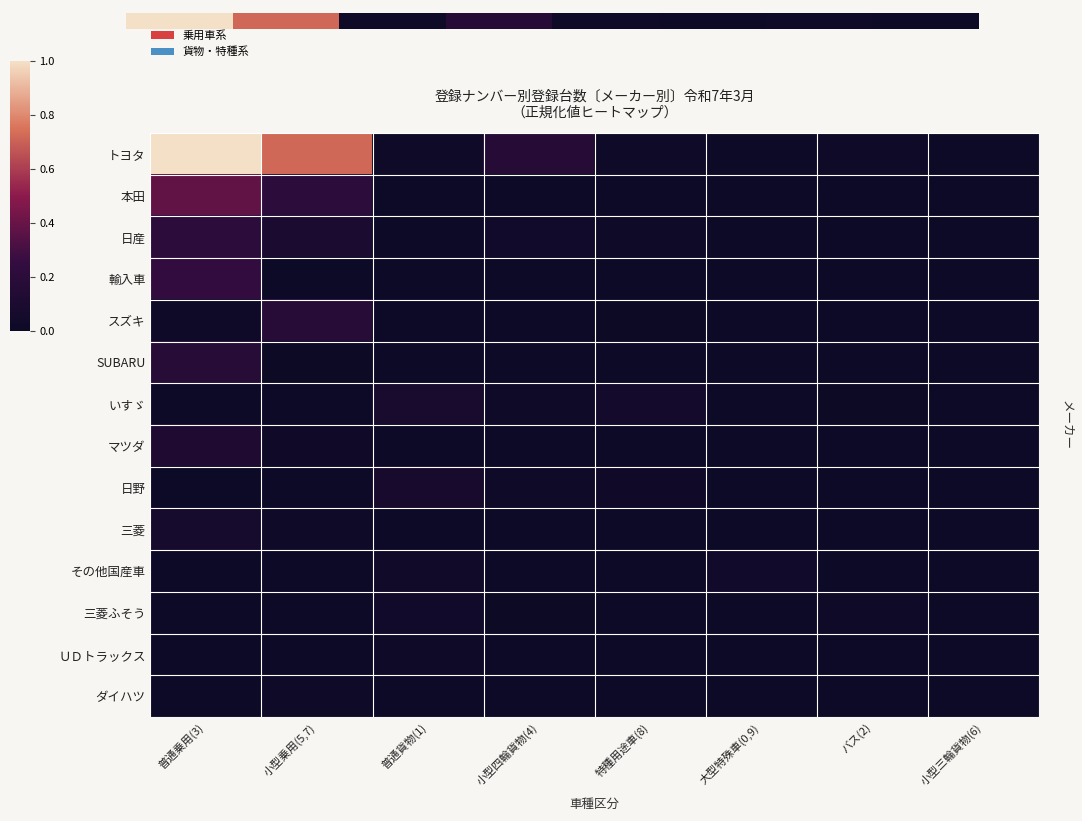

Which has a higher value, バス(2) or 大型特殊車(0,9)?

バス(2)